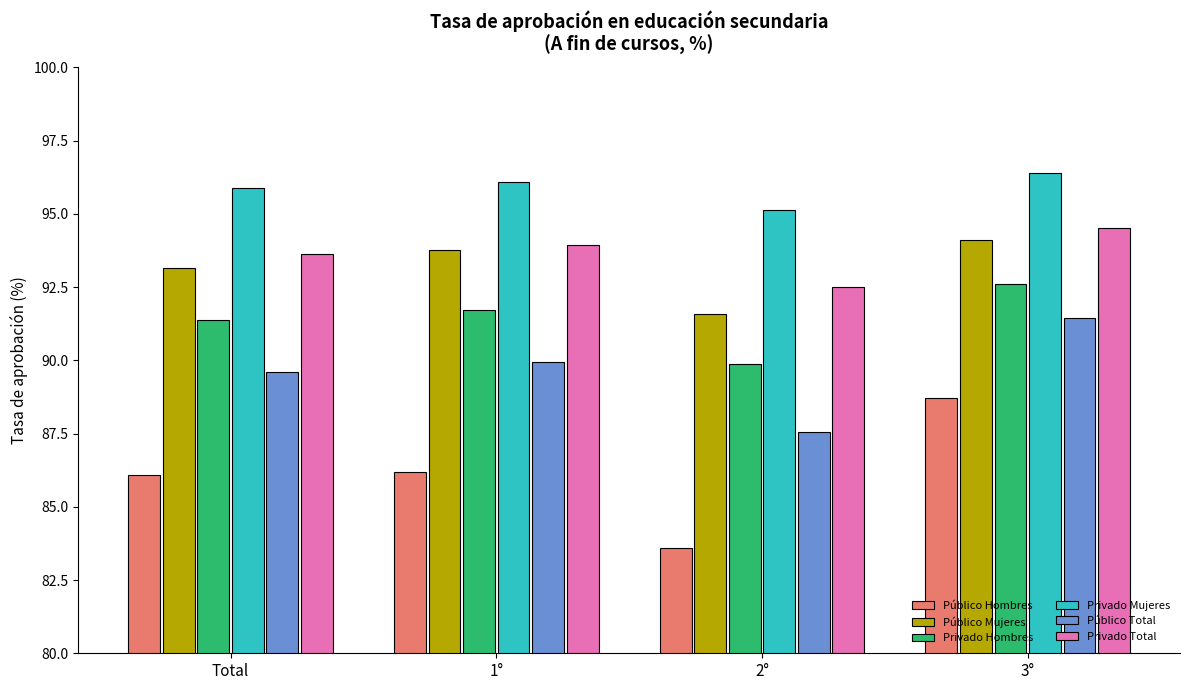

What are all the series names shown in the legend?

Público Hombres, Público Mujeres, Privado Hombres, Privado Mujeres, Público Total, Privado Total